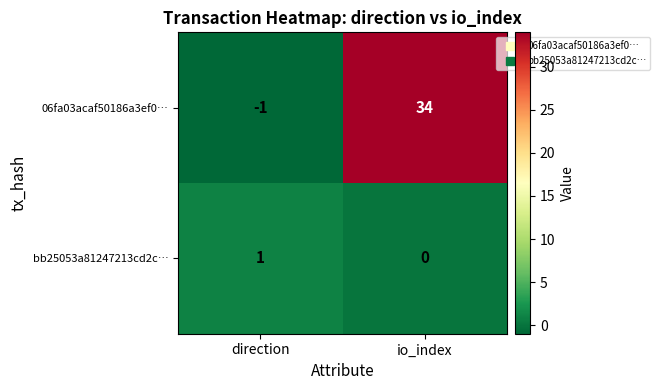

The bb25053a81247213cd2c… series shows 0 at io_index. True or false?

True